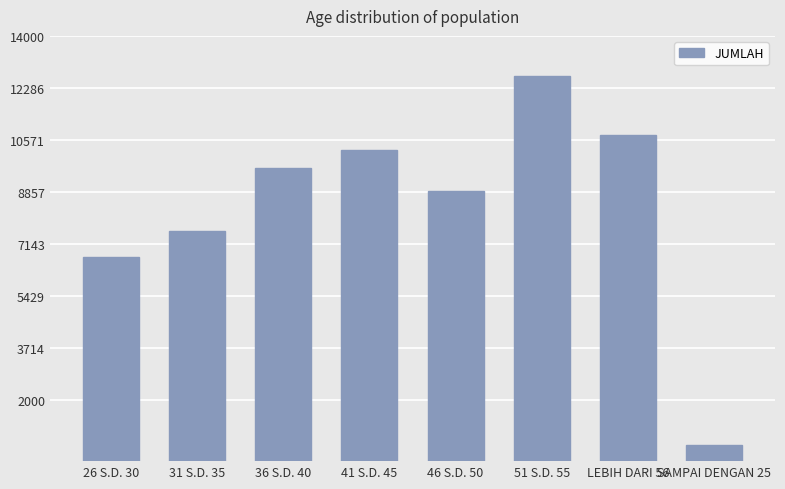

Count the number of data series in this chart.

1